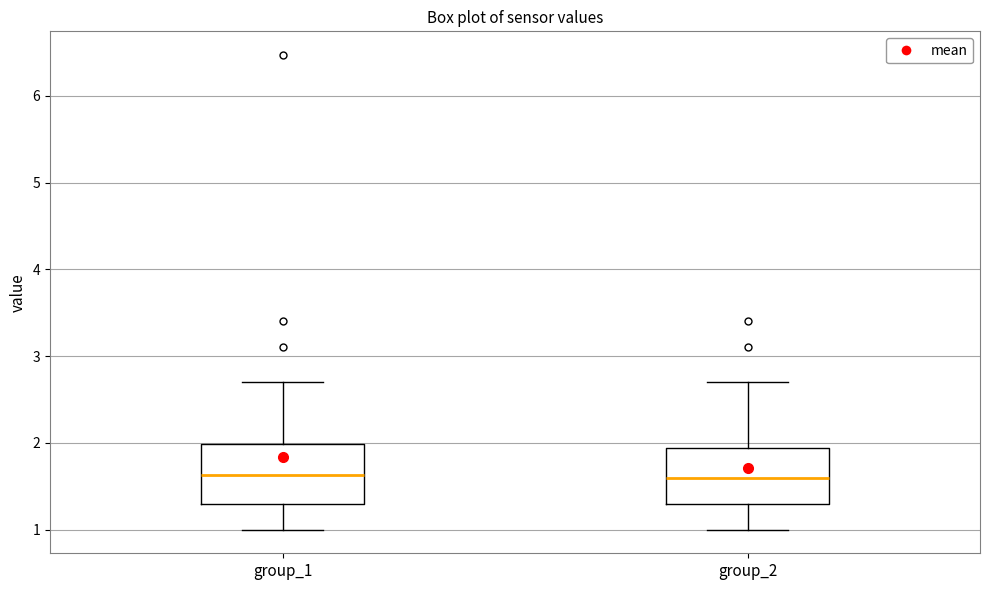

Where does the lower whisker of the box for group_2 end on the y-axis? The values are not printed on the chart, so give them approximately, as read against the axis.

1.0